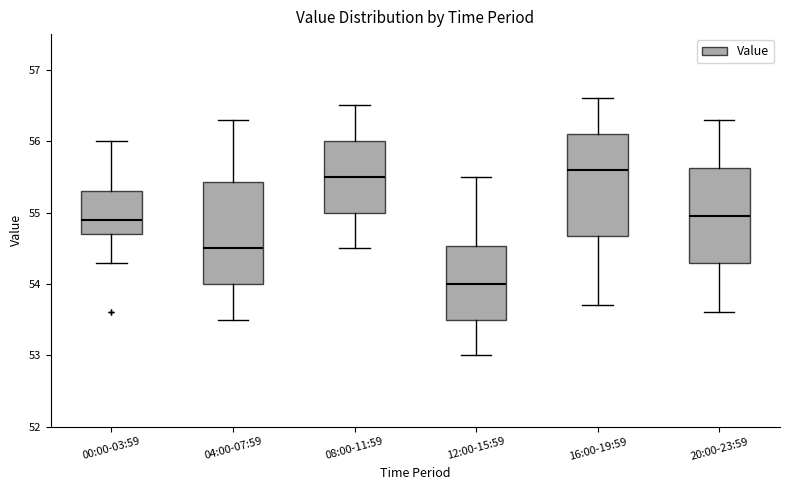

Which box has the highest median line?

16:00-19:59